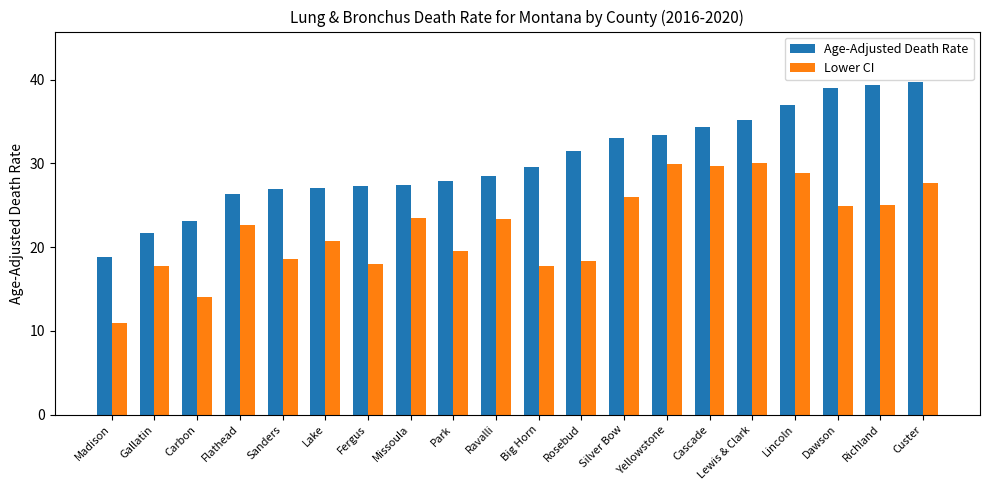

What is the difference between the Lower CI values at Rosebud and Yellowstone?

11.5